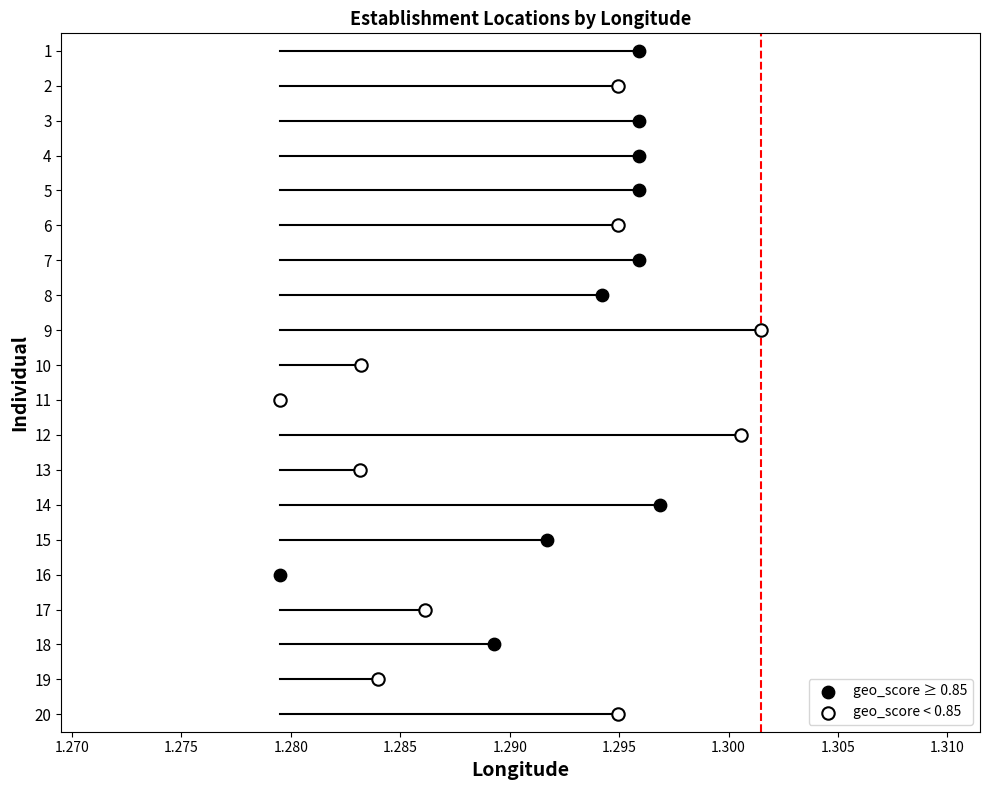

Which series reaches the maximum Y coordinate?

geo_score < 0.85